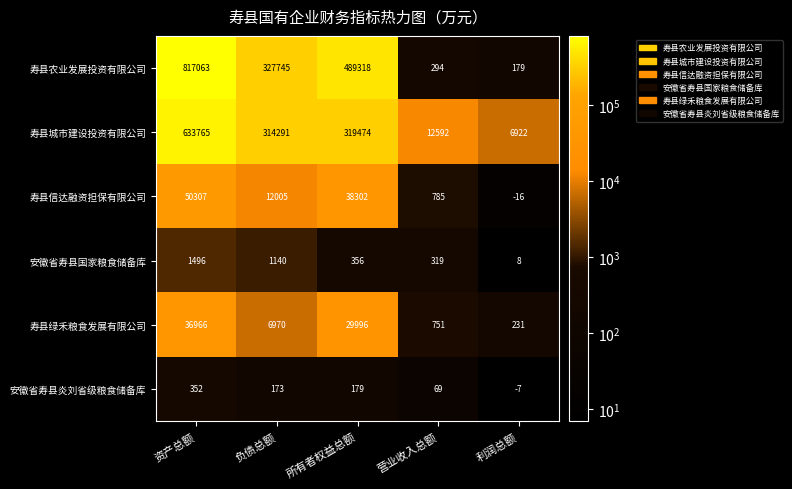

At how many categories does at least one series exceed 375963?

2